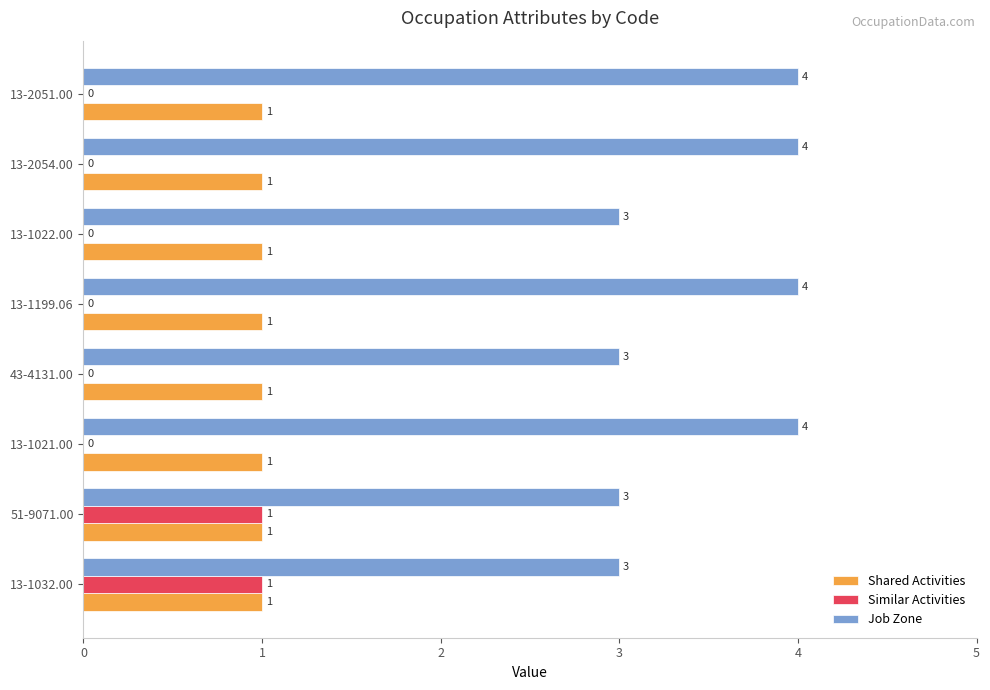

What is the sum of all Shared Activities values?

8